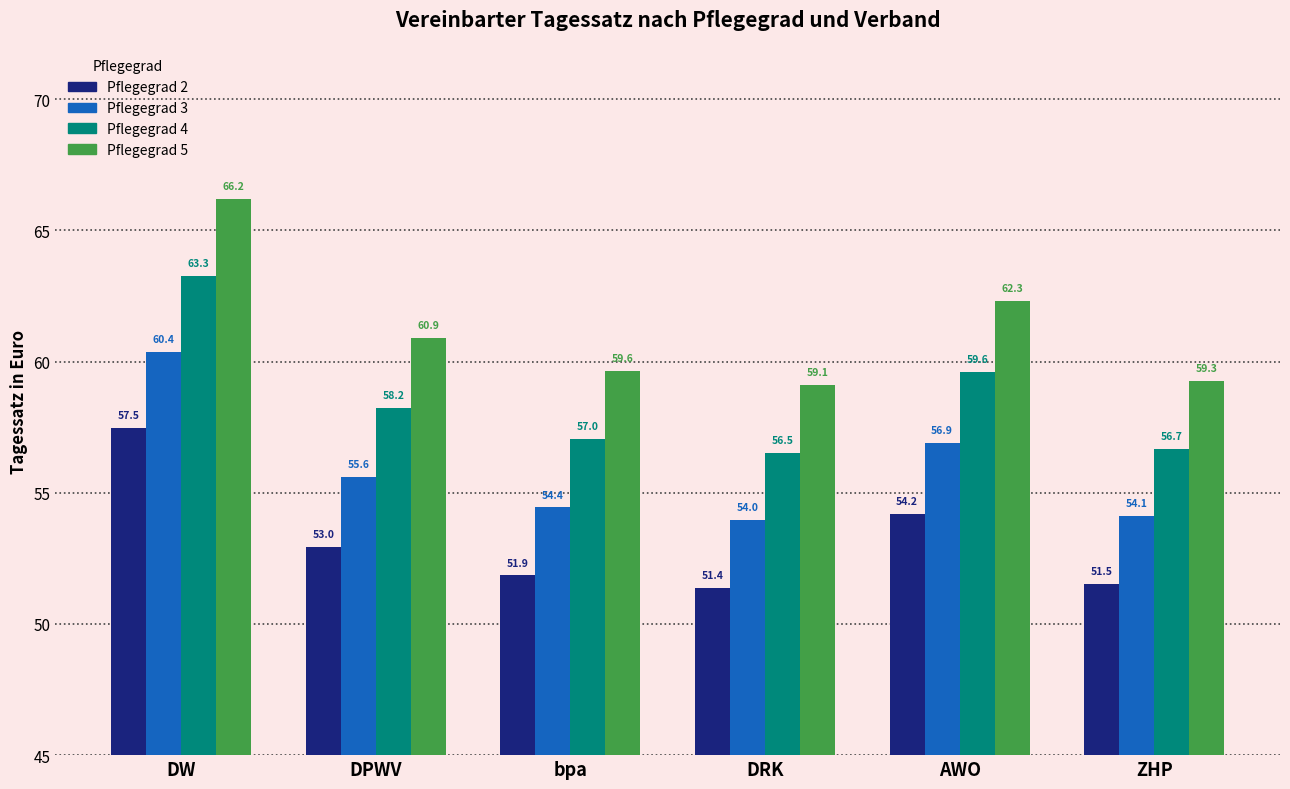

What is the total value across all series at bpa?

223.0